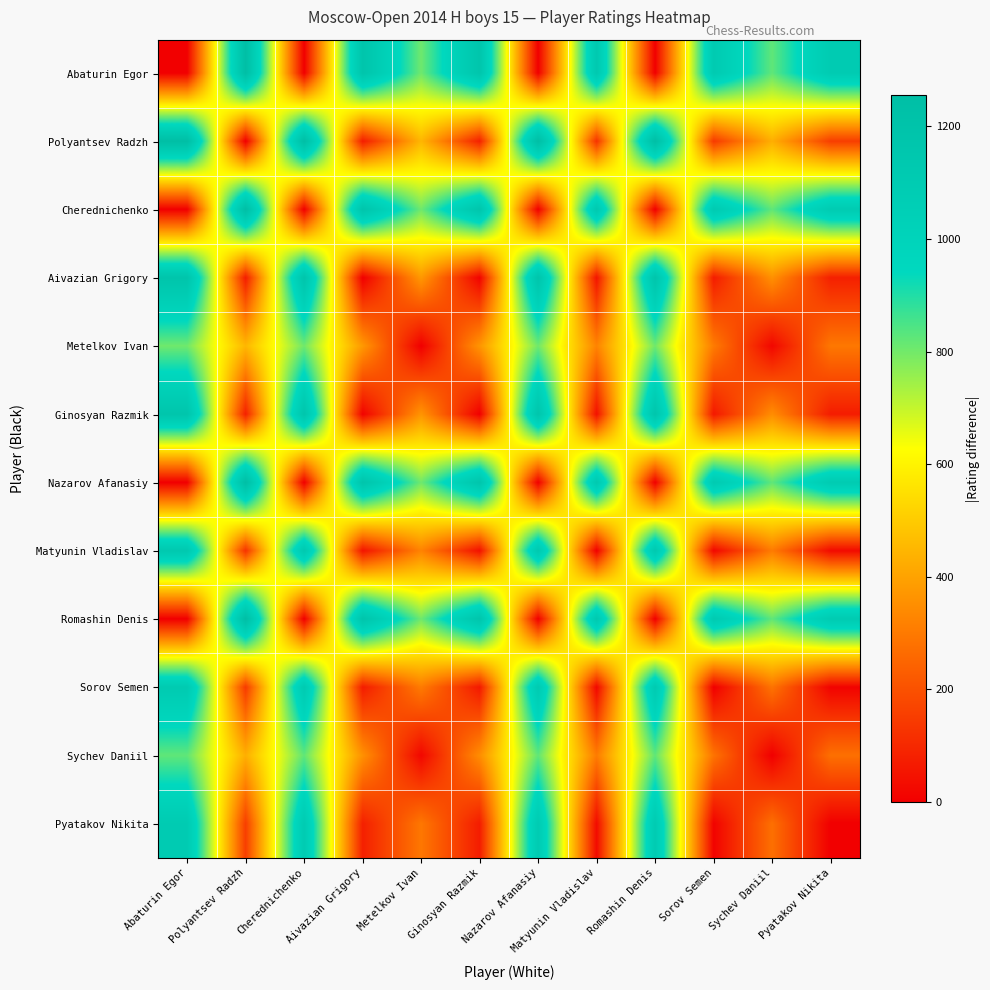

Count the number of categories in the chart.

12